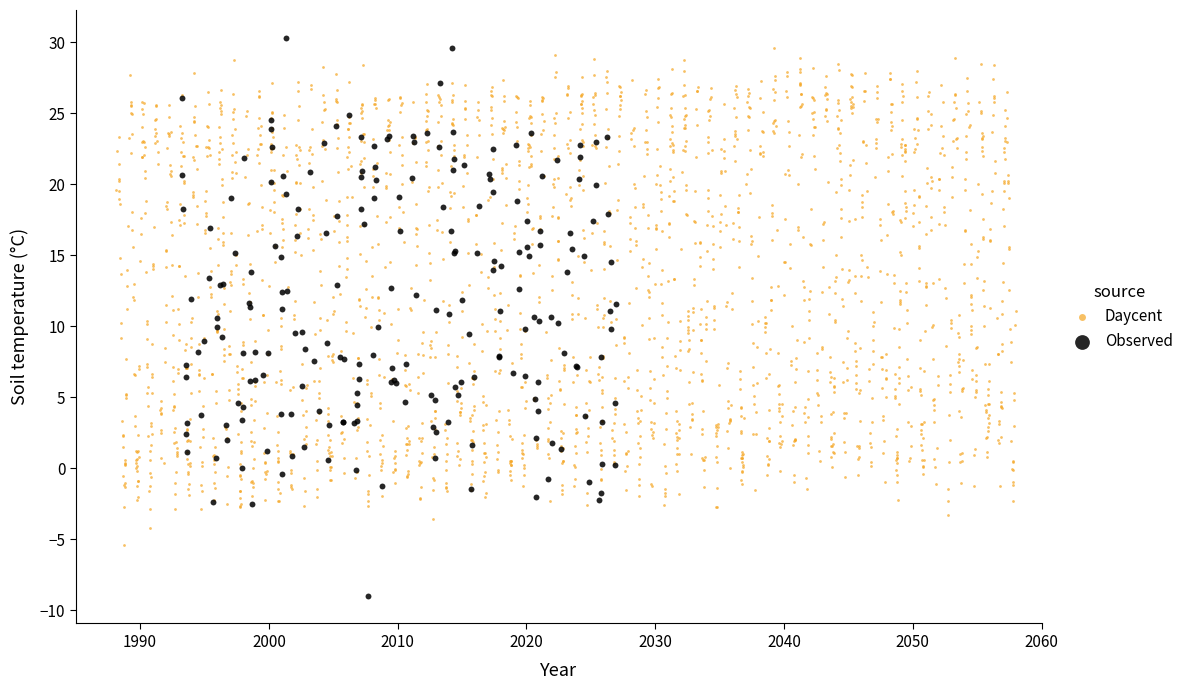

Which series contains the lowest Y value?

Observed